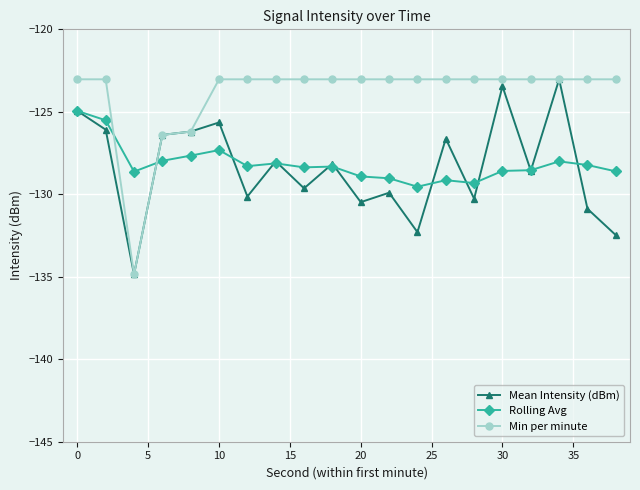

Which series ends up on top after the final intersection of Rolling Avg and Mean Intensity (dBm)?

Rolling Avg